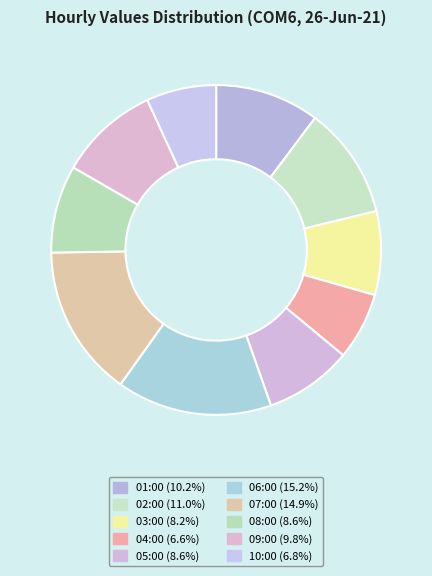

How many segments does this pie chart have?

10